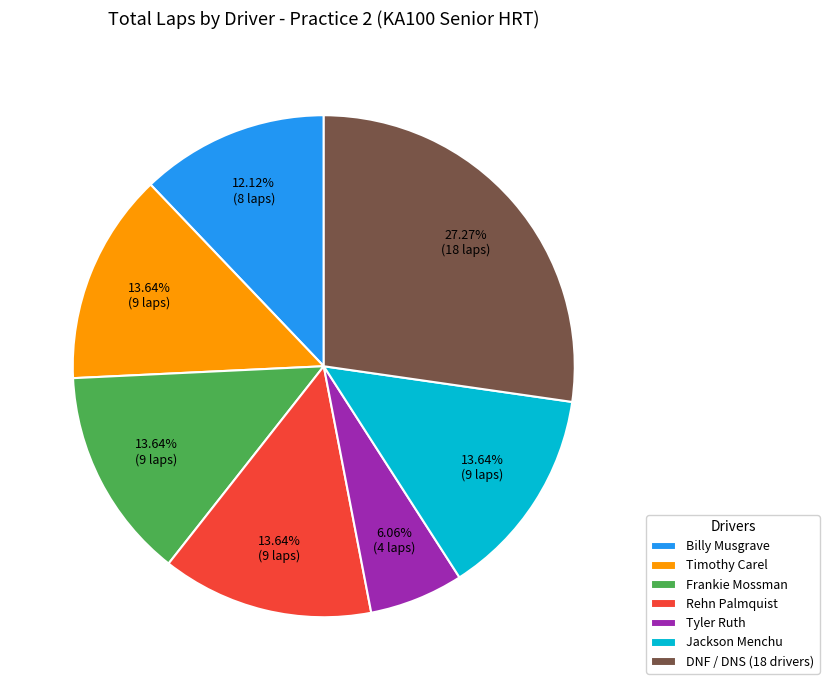

Which category has the biggest portion of the pie?

DNF / DNS (18 drivers)